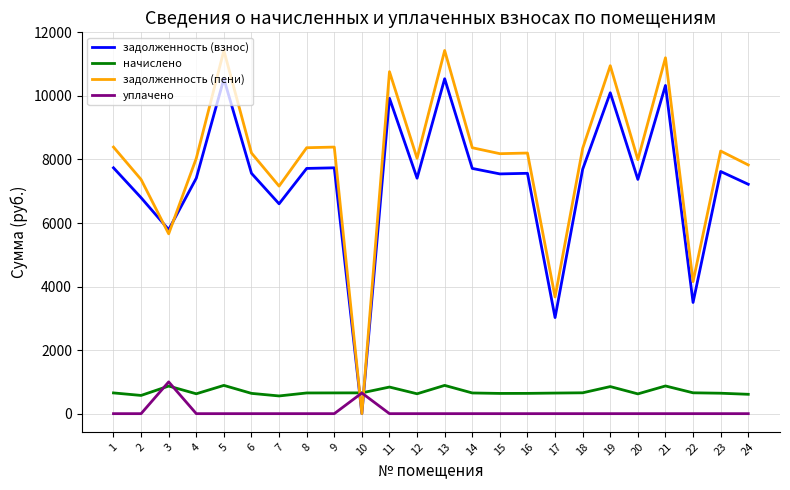

Rank the series at 22 from highest to lowest value.

задолженность (пени), задолженность (взнос), начислено, уплачено